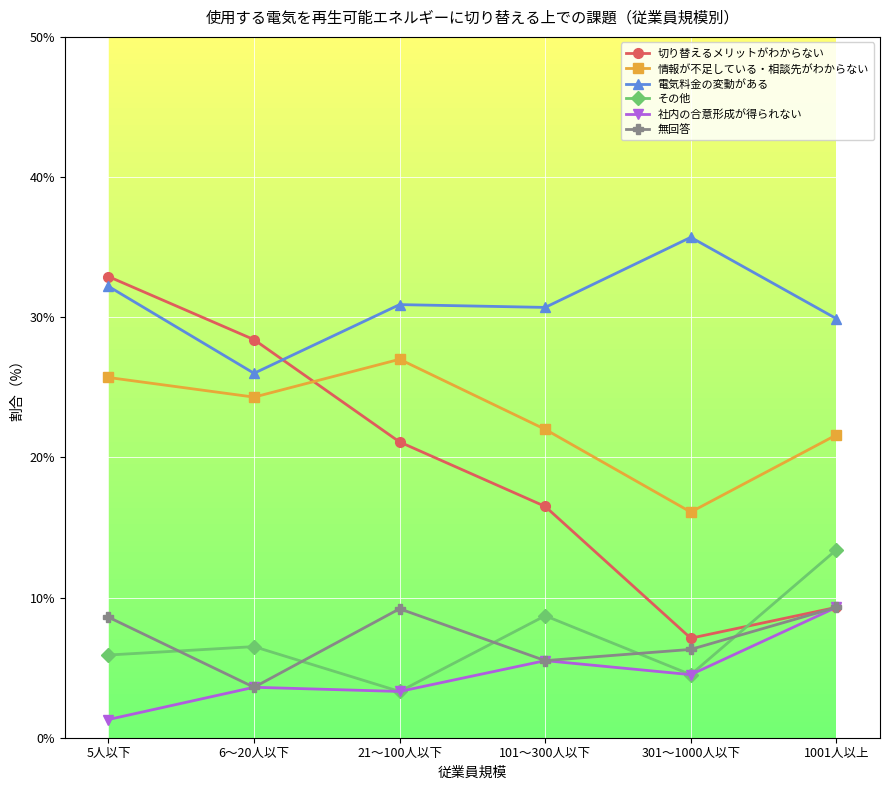

Where is the first local minimum for 切り替えるメリットがわからない?

301～1000人以下